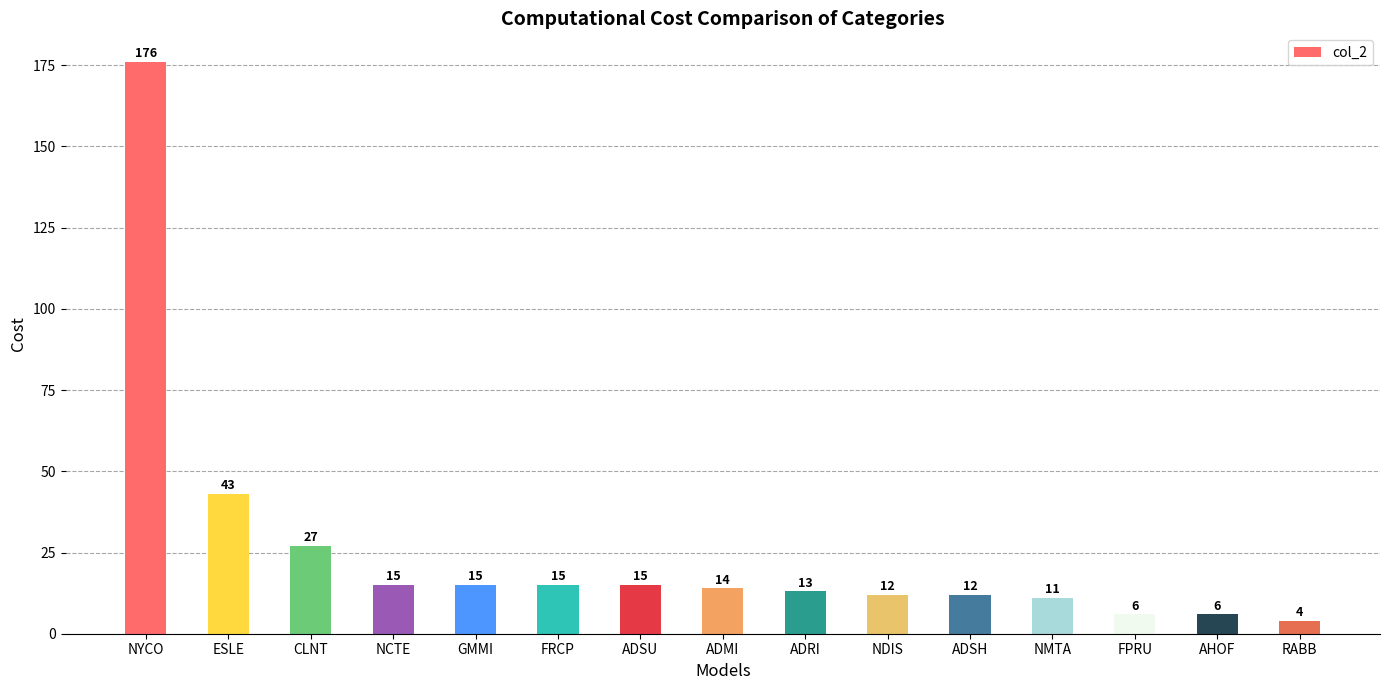

Which has a higher value, FPRU or ADRI?

ADRI